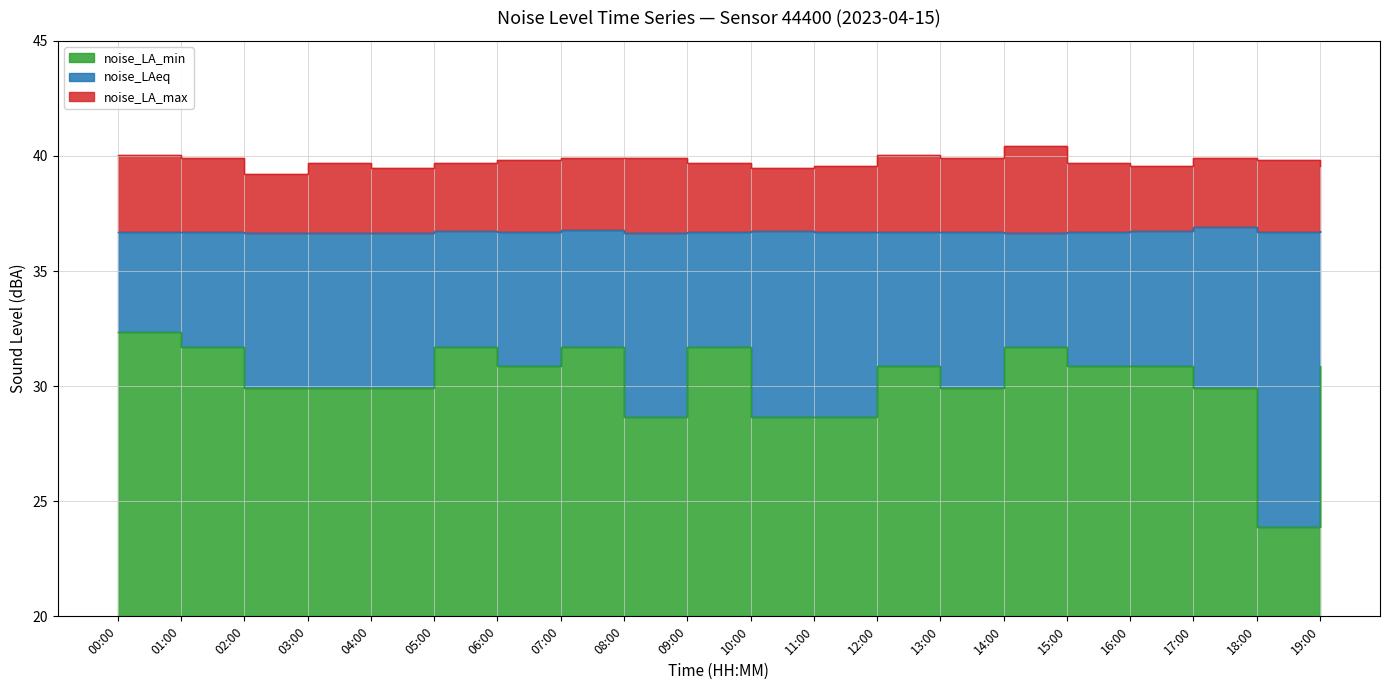

At which category does noise_LAeq reach its first local peak?

05:00